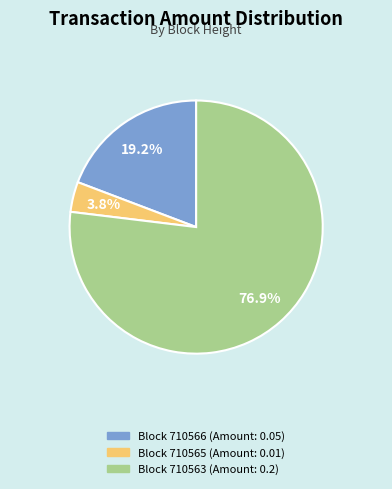

Is there a majority slice in this chart?

Yes